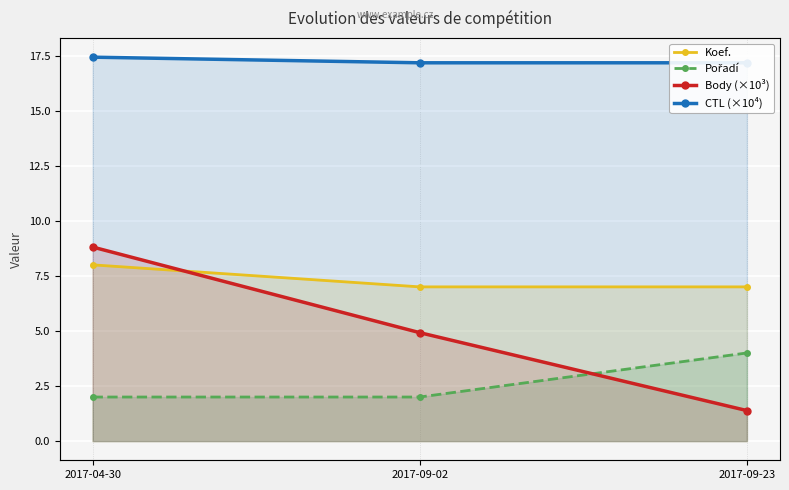

Read the CTL (×10⁴) value at 2017-09-02.

17.2